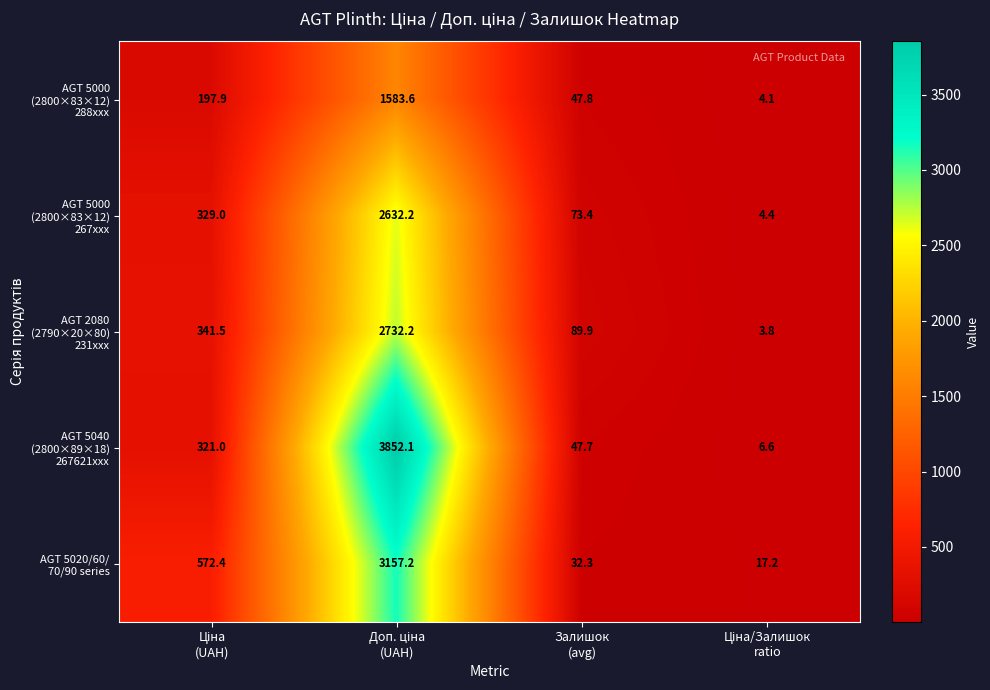

What is the minimum value shown in the chart?

3.8